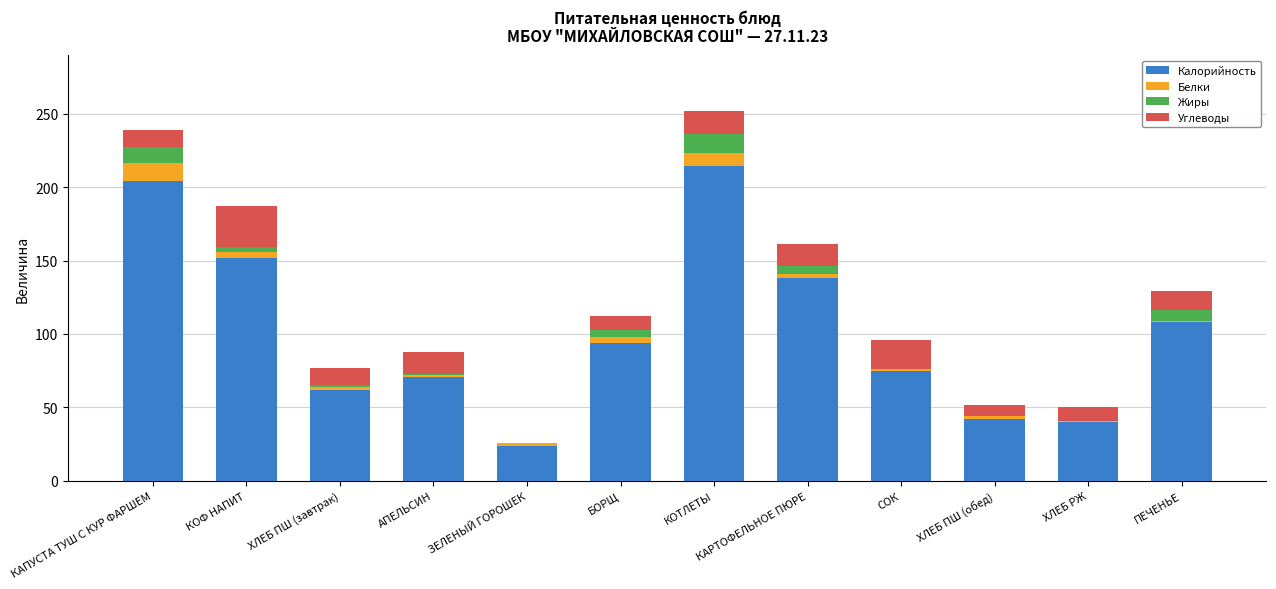

At which label is Калорийность closest to 119?

ПЕЧЕНЬЕ